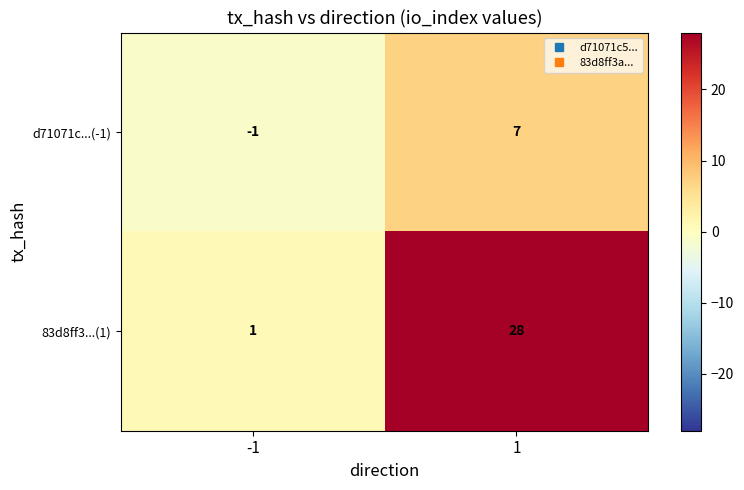

At which category is the sum across all series the highest?

1